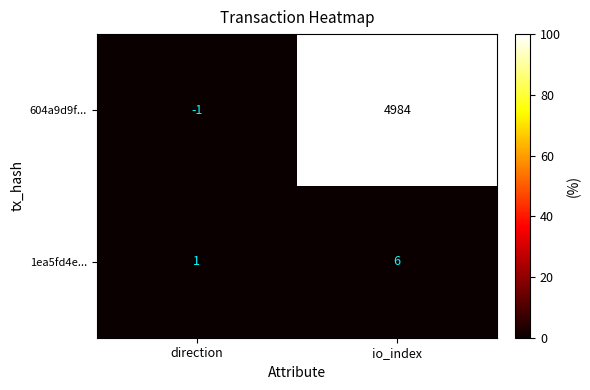

Between direction and io_index, which series saw the biggest shift?

604a9d9f...